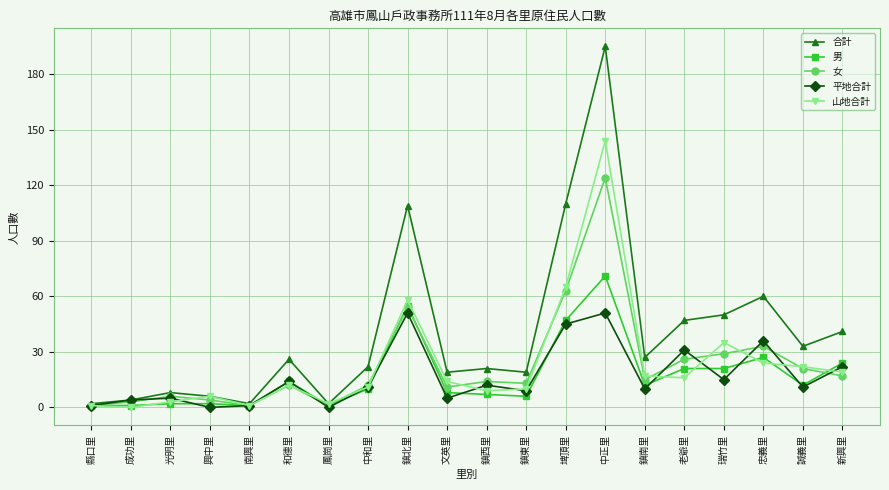

Where does the 女 series first go above 14?

鎮北里